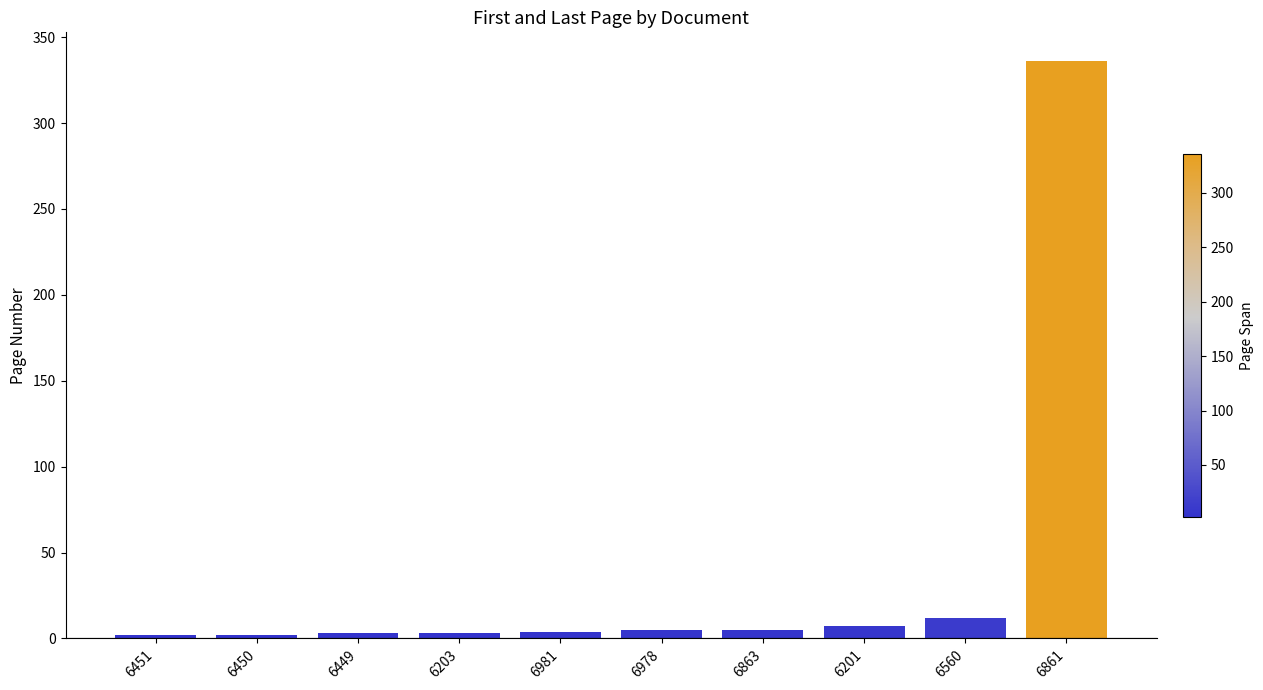

What is the label of the 4th bar from the left?

6203